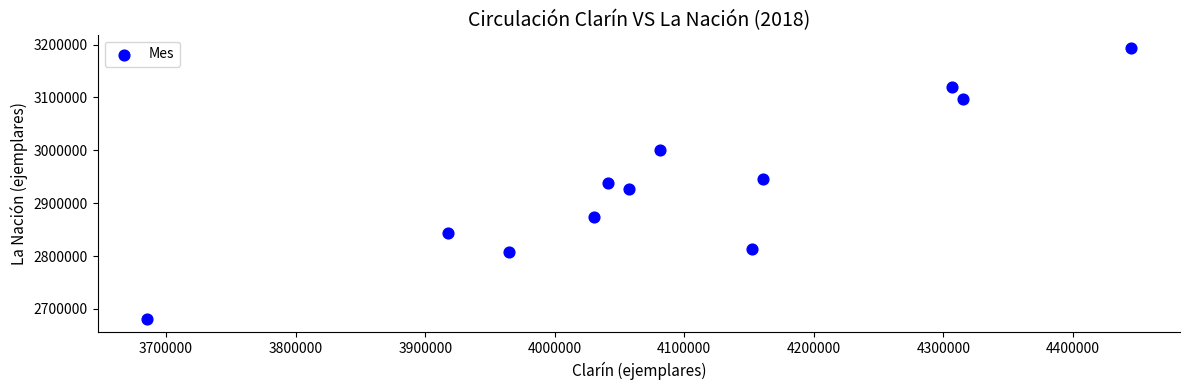

What is the range of Y values (max minus min)?

512179